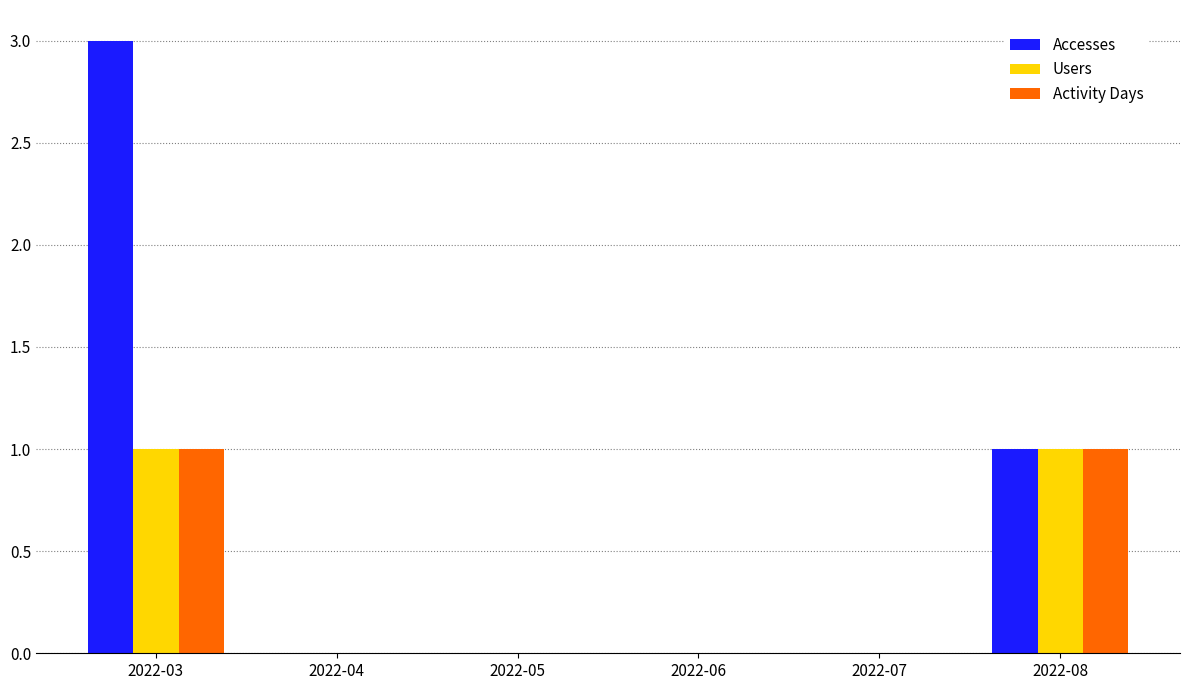

What is the sum of all Accesses values?

4